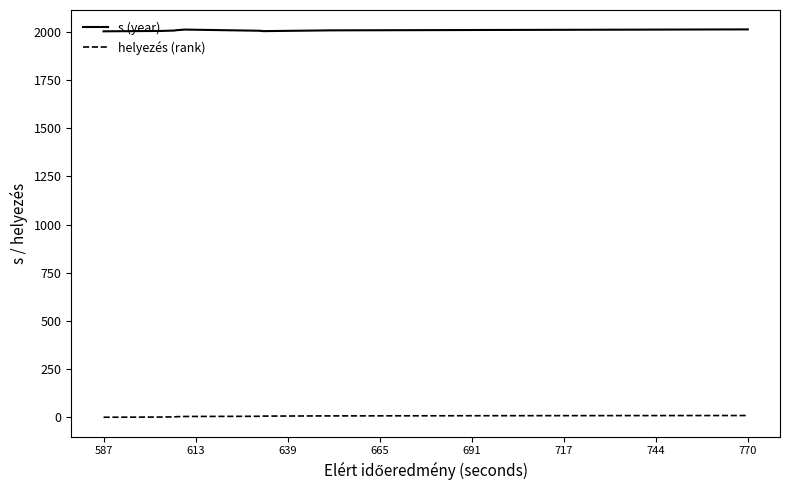

True or false: s (year) and helyezés (rank) intersect in this chart.

False